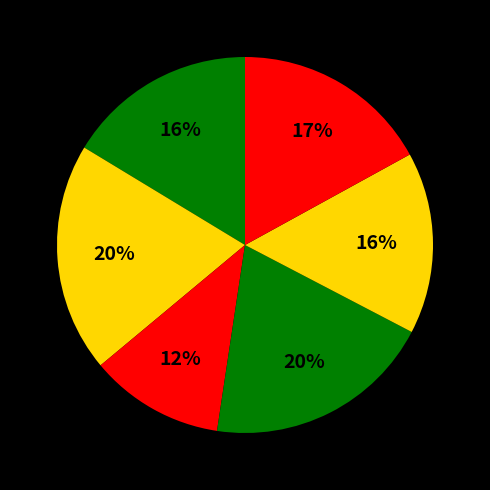

Is there any slice that represents more than half of the pie?

No